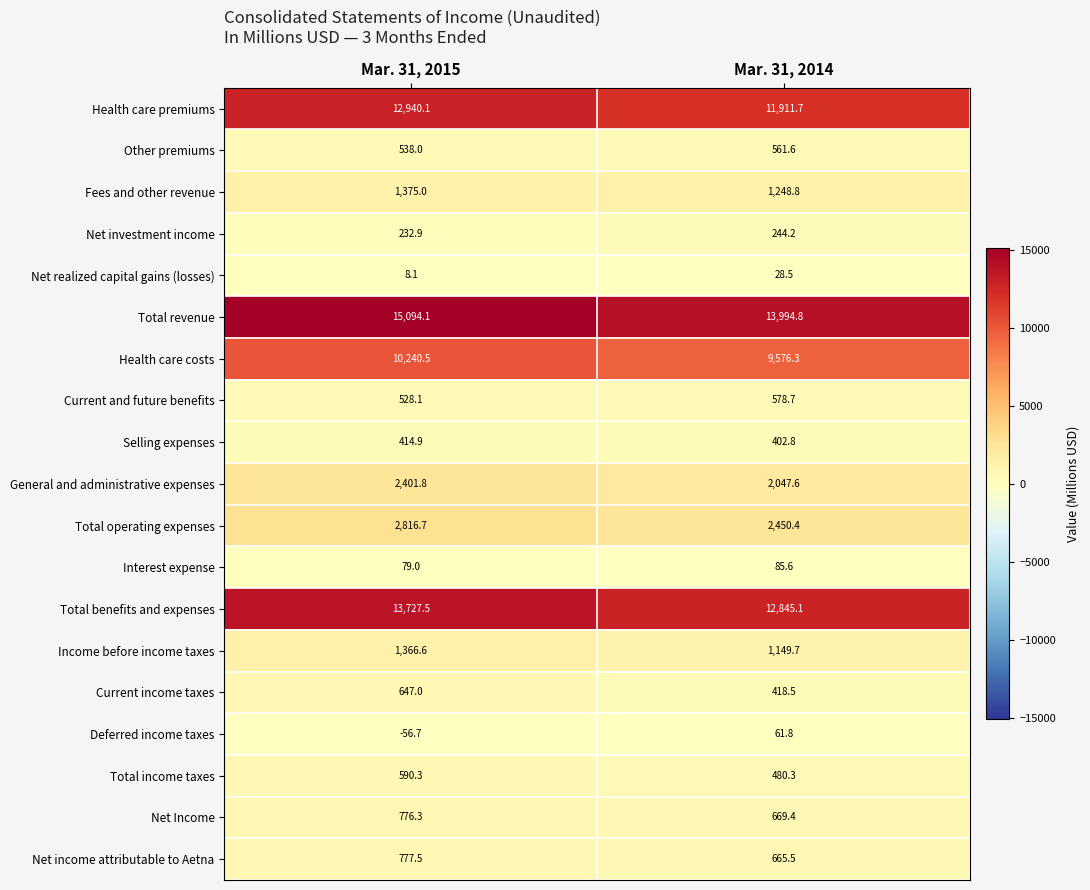

Which label corresponds to the largest value in the chart?

Mar. 31, 2015